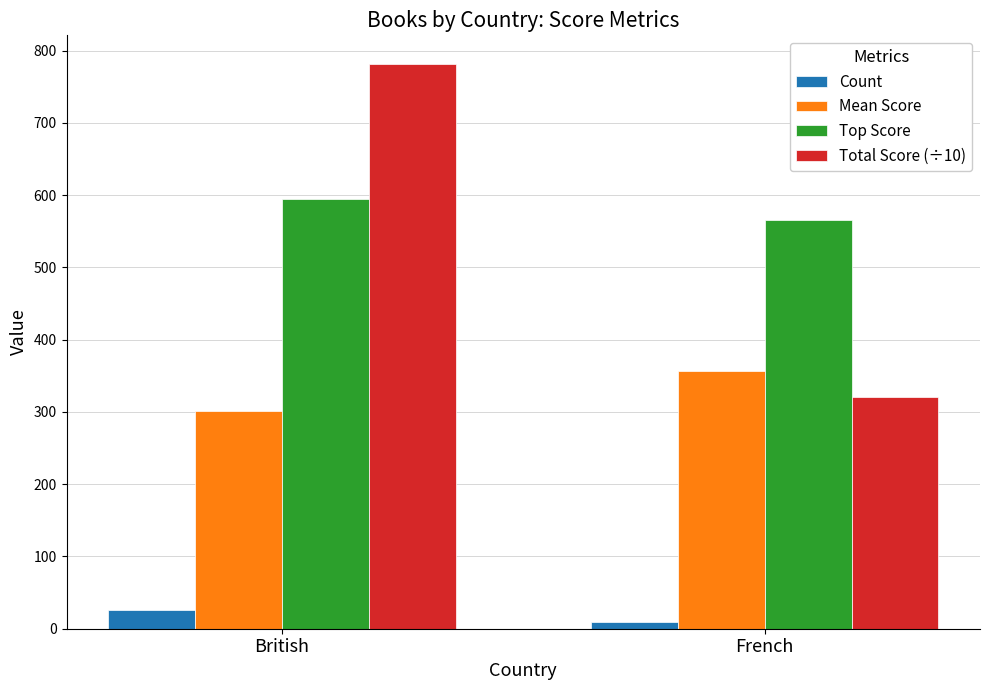

What value does the Count series have at French, to the nearest 10?

10